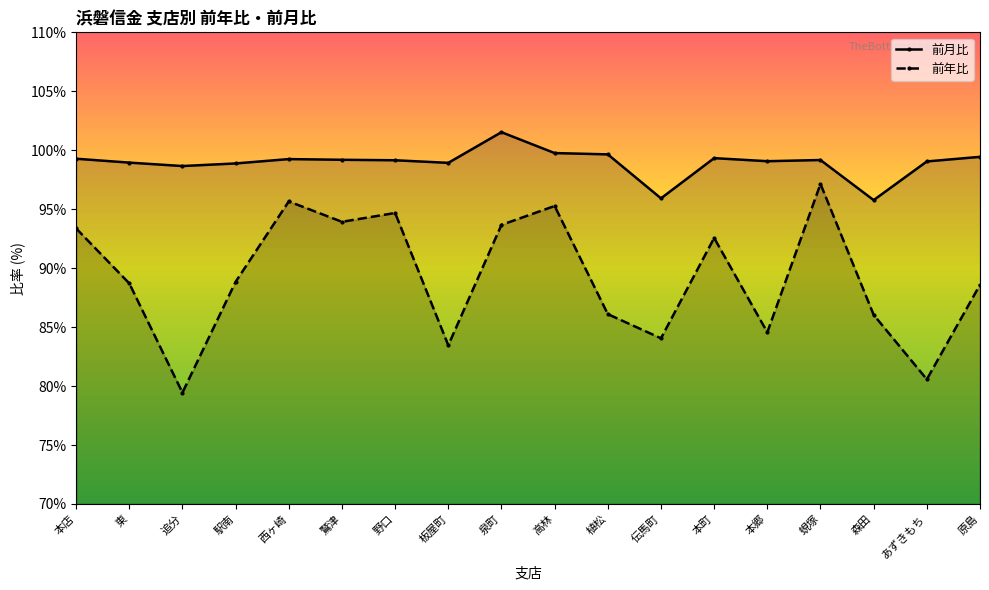

How many lines are shown in the chart?

2